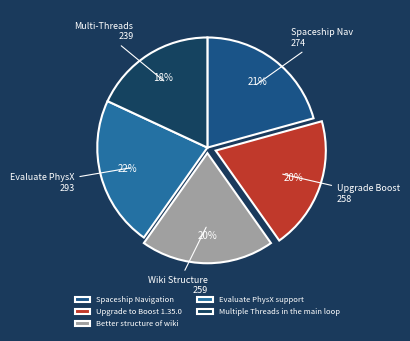

To the nearest percent, what percentage of the pie is Better structure of wiki?

20%